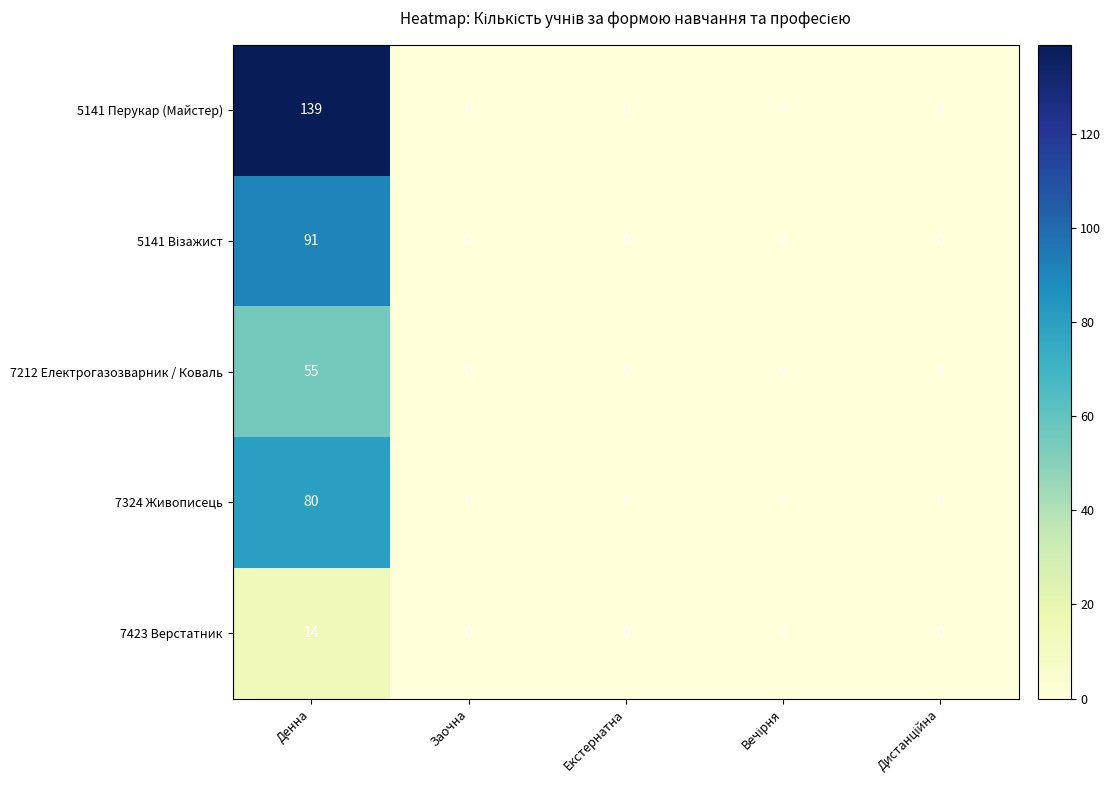

What is the highest value of the 5141 Перукар (Майстер) series?

139